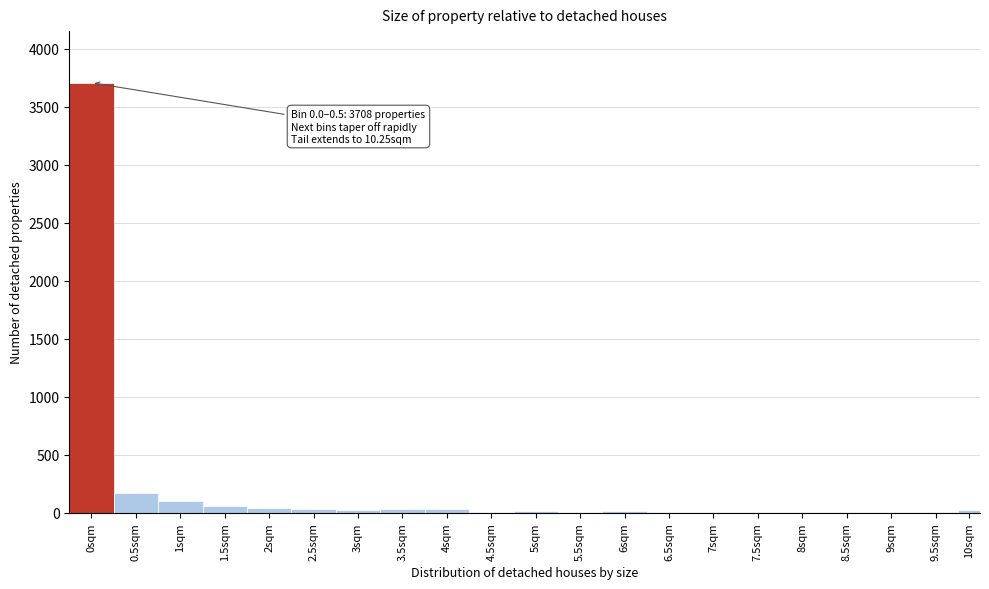

Which category has the highest value across all series?

0sqm